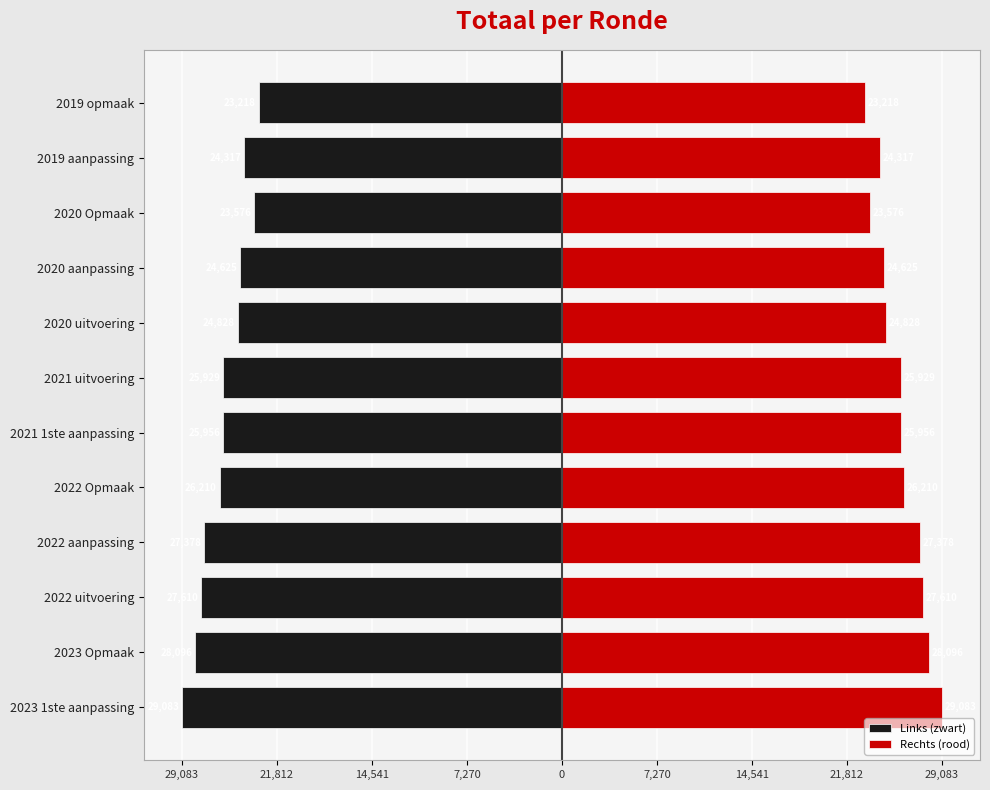

What value does the Links (zwart) series have at 2019 aanpassing?

-24317